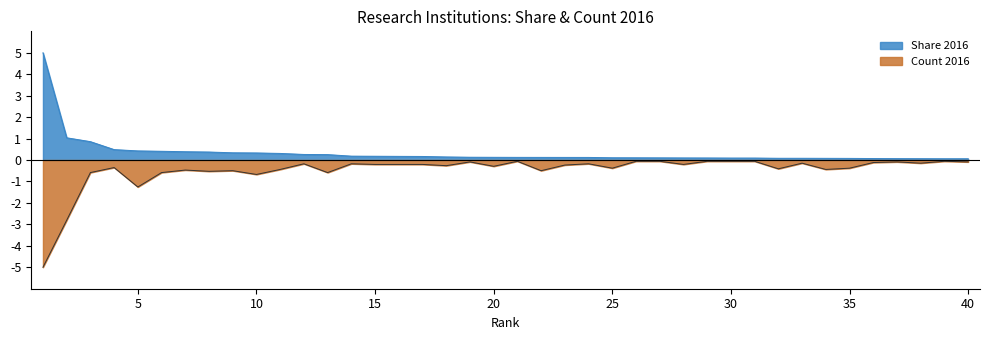

What is the sum of all Share 2016 values?

13.4